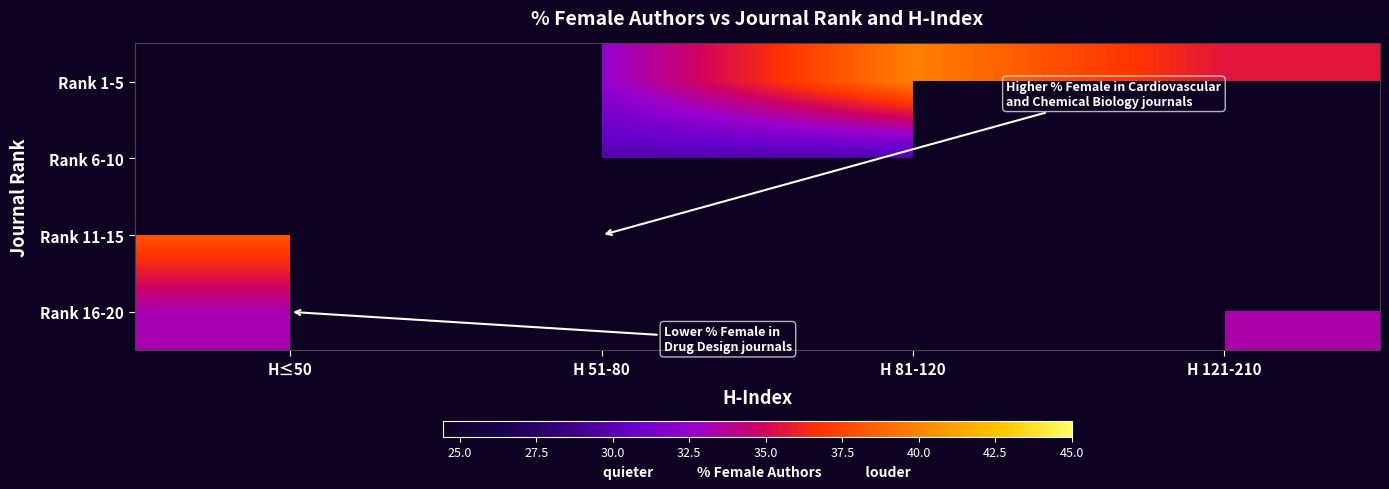

The Rank 1-5 series shows 35.6 at H 121-210. True or false?

True